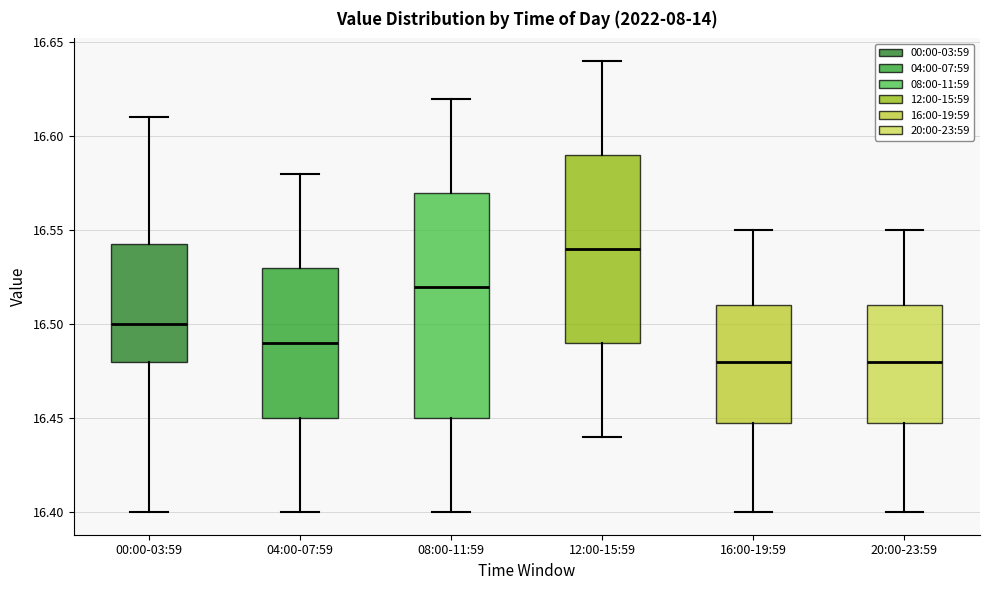

Where is the upper edge of the box for 04:00-07:59 on the y-axis? The values are not printed on the chart, so give them approximately, as read against the axis.

16.530